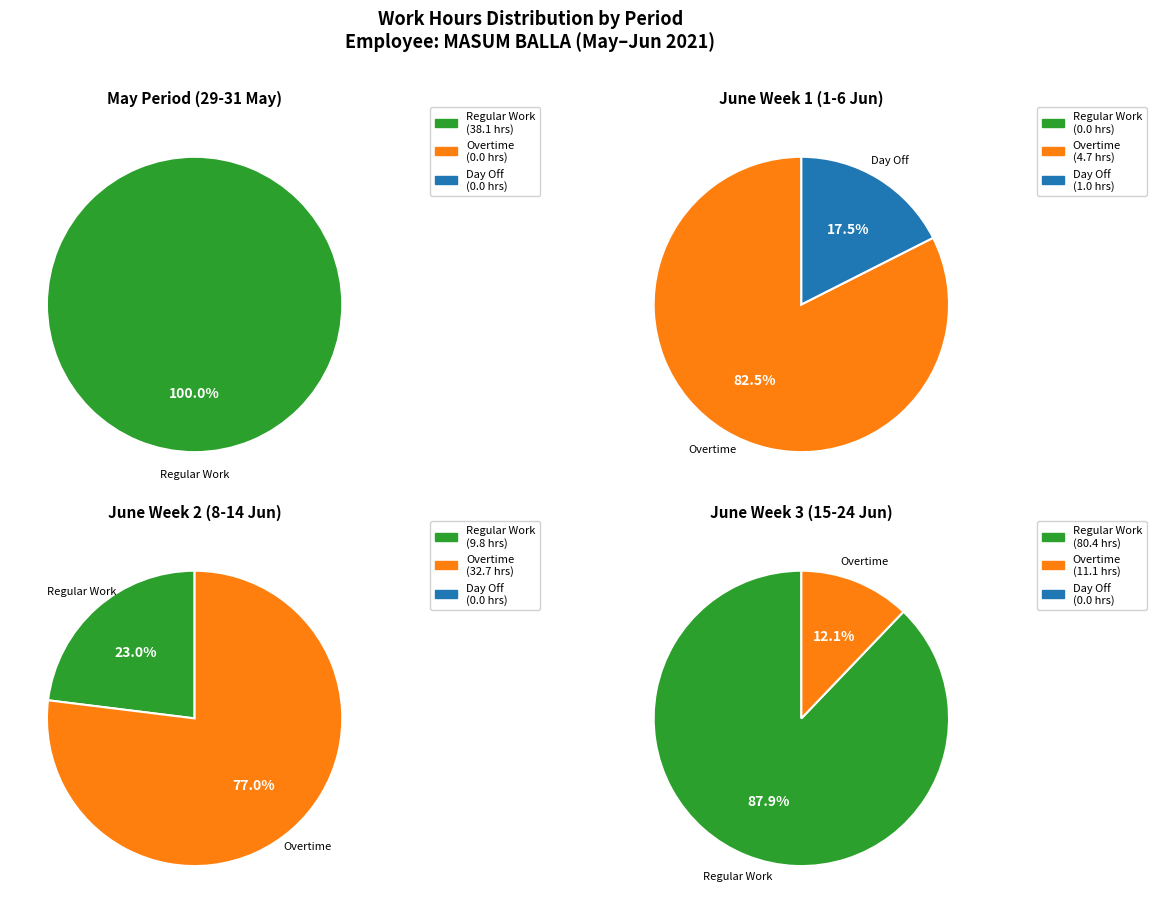

How much of the chart is everything except 20?

100.0%